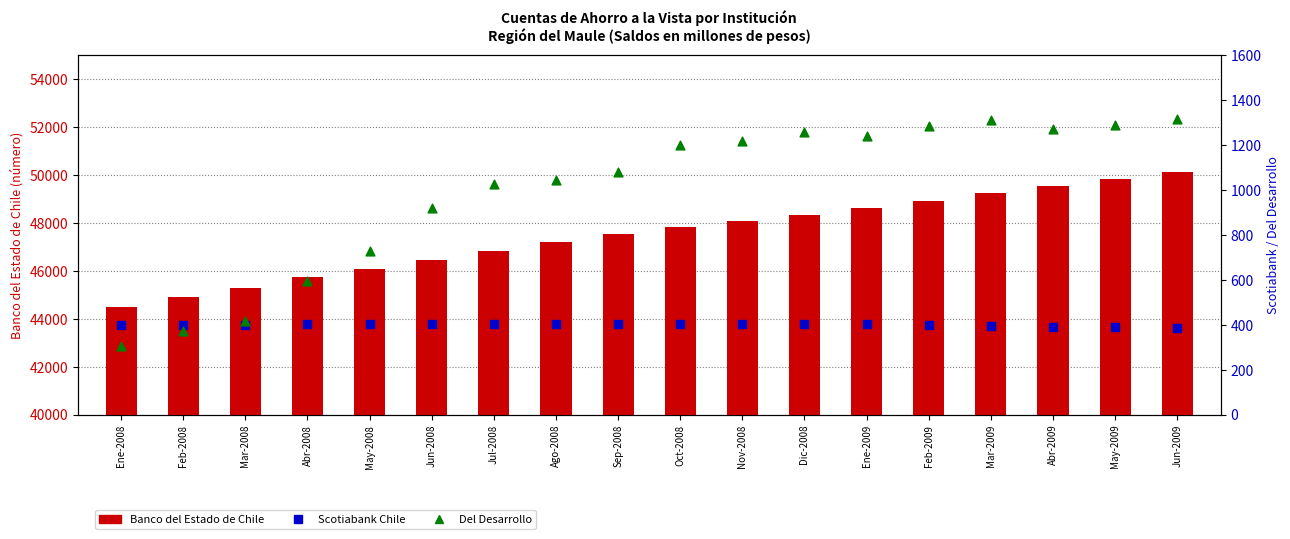

Which series has the largest Y range (max minus min)?

Banco del Estado de Chile